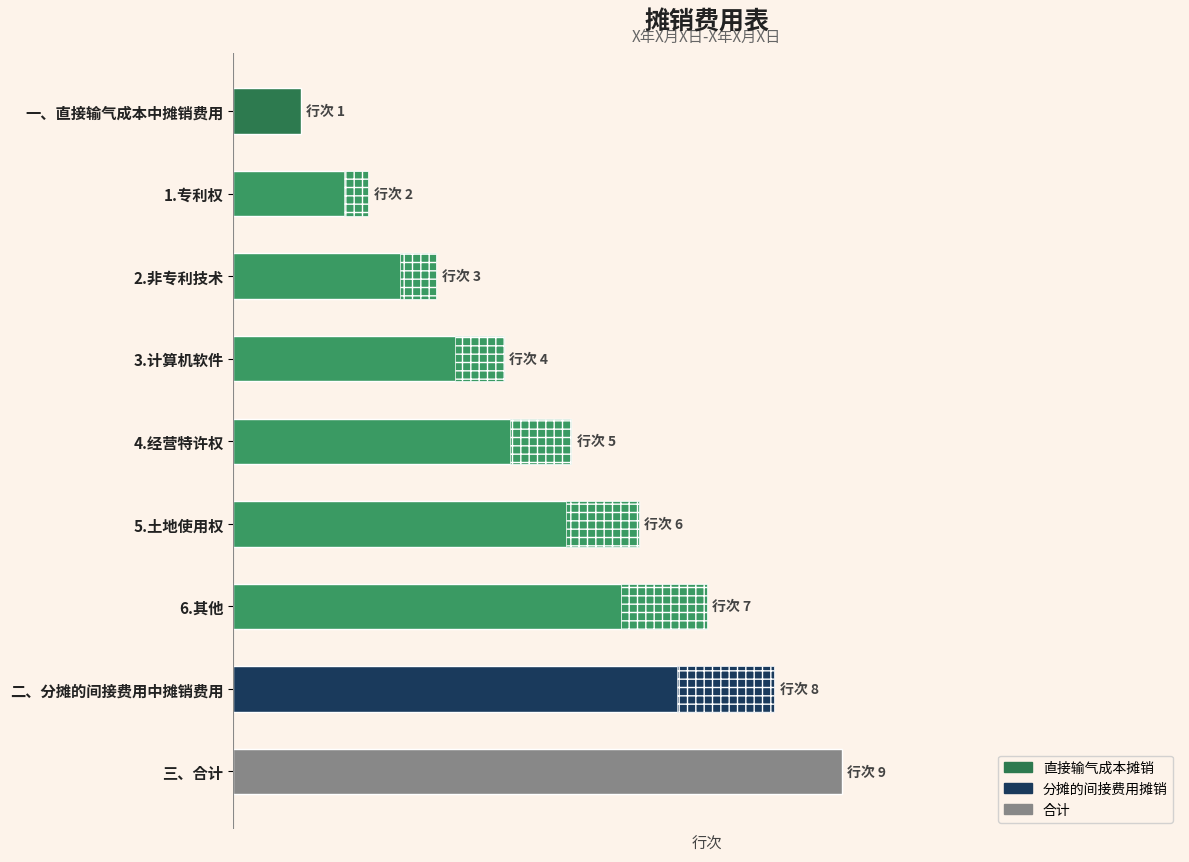

List the labels in order of value, largest first.

三、合计, 二、分摊的间接费用中摊销费用, 6.其他, 5.土地使用权, 4.经营特许权, 3.计算机软件, 2.非专利技术, 1.专利权, 一、直接输气成本中摊销费用